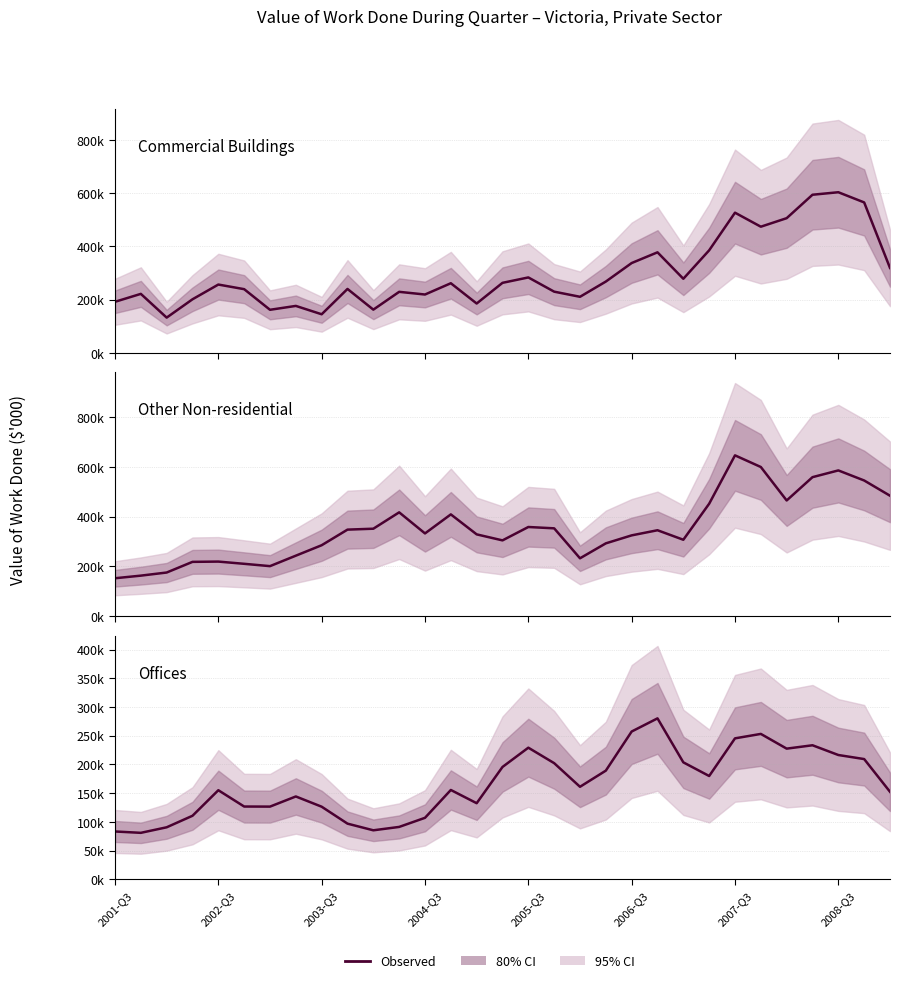

Does the chart have visible grid lines?

Yes